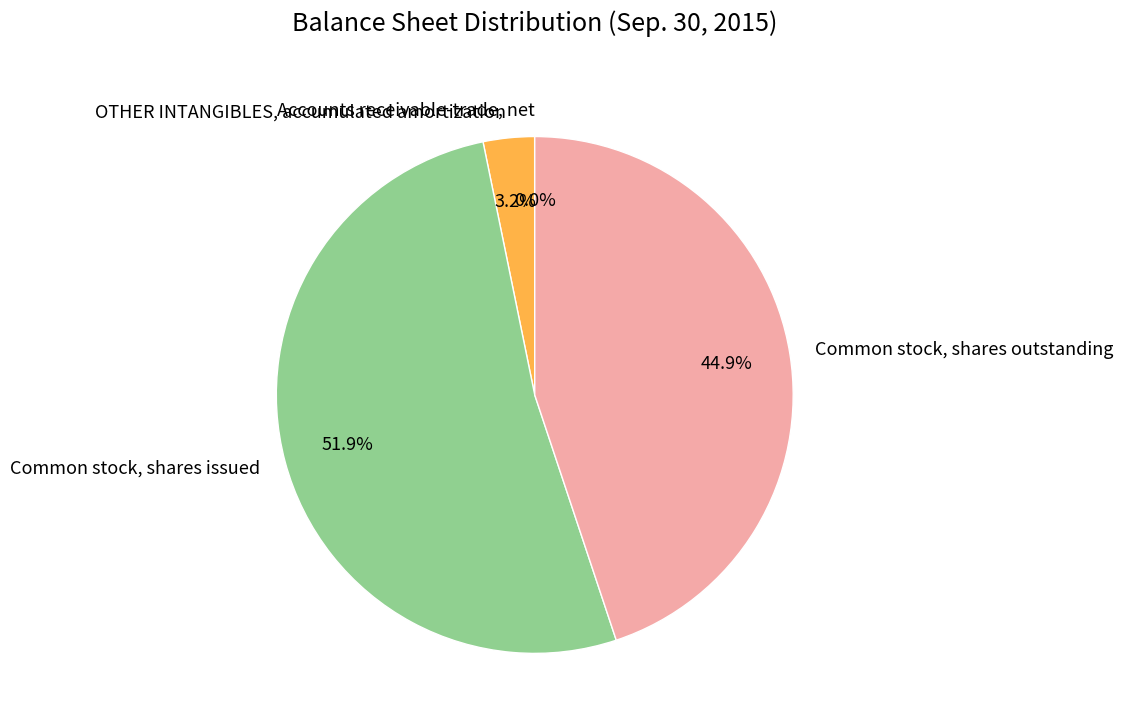

Approximately how many times larger is the value at Common stock, shares issued compared to Common stock, shares outstanding?

1.2